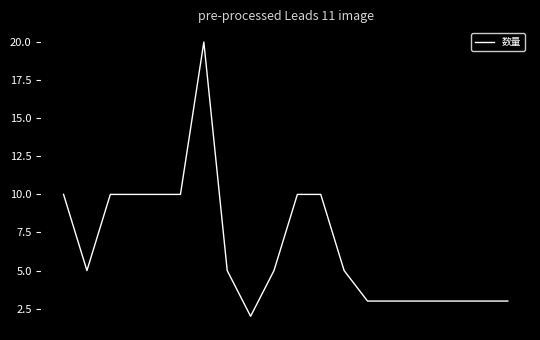

Is this an area chart (filled region under the line)?

No